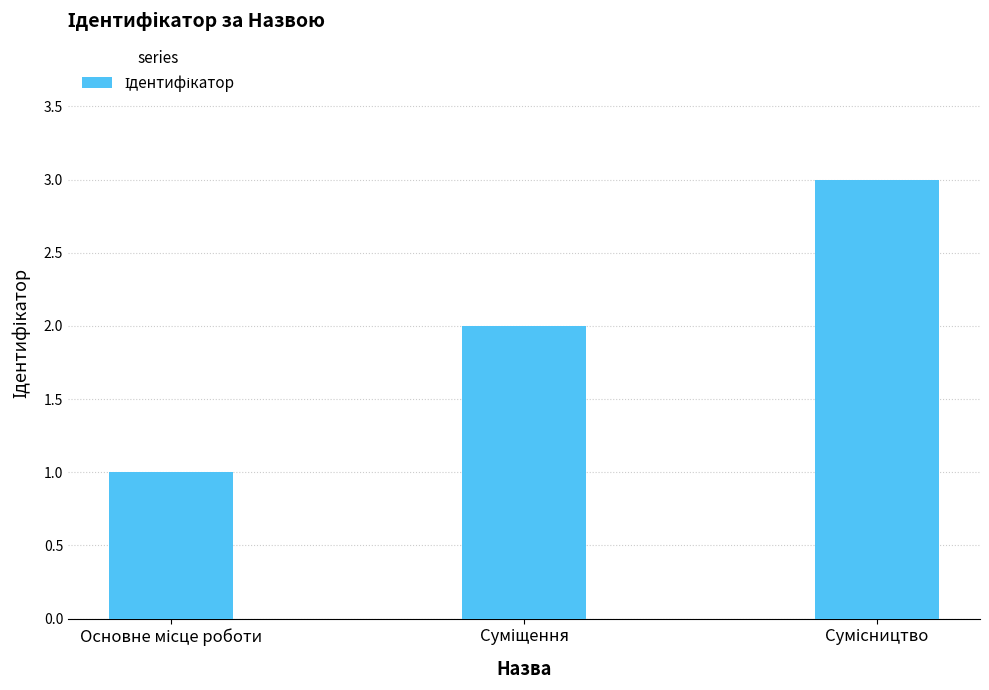

Are the bars horizontal?

No